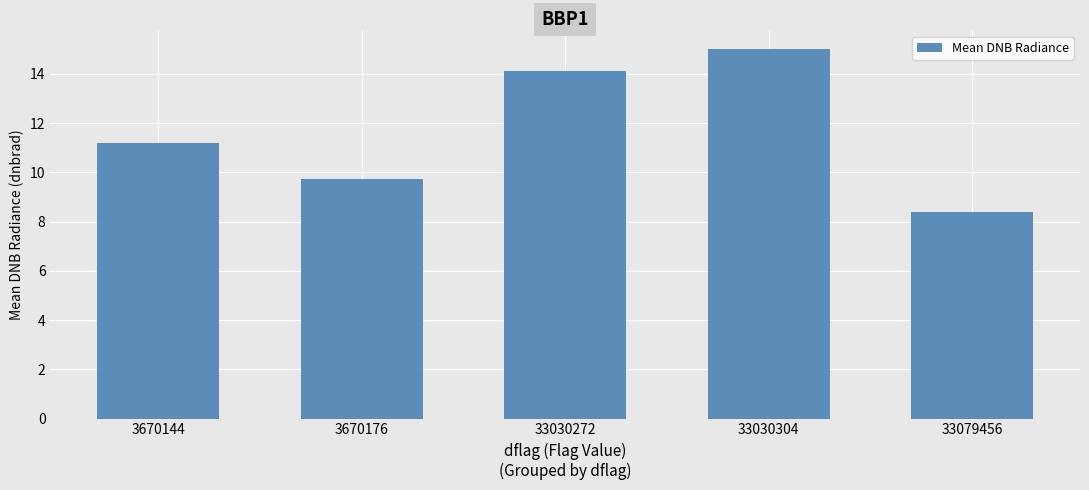

Reading left to right, what are all the values shown in this chart?

11.2	9.7	14.1	15.0	8.4